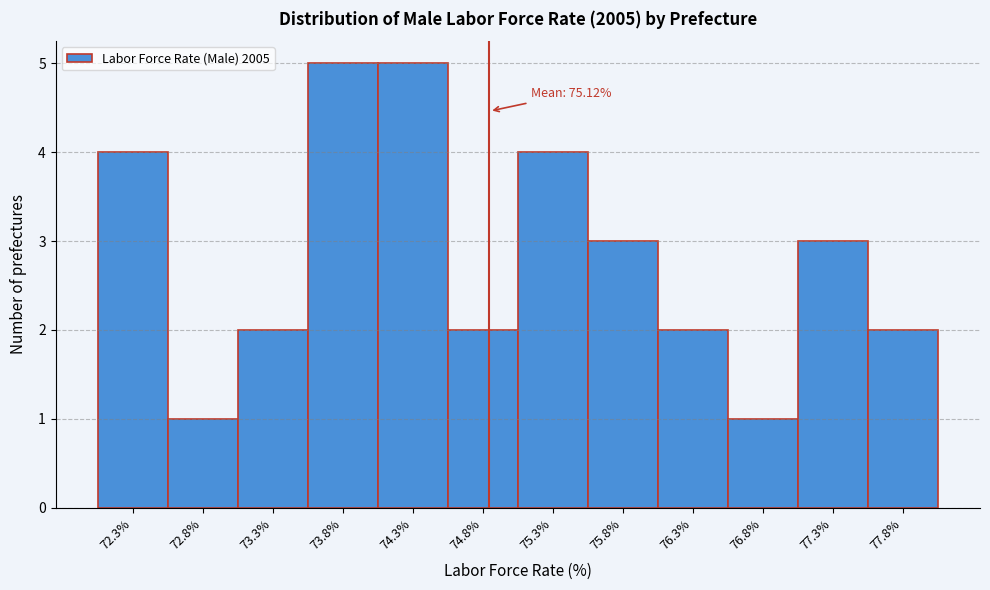

Reading right to left, transcribe all the data shown in this chart.

2	3	1	2	3	4	2	5	5	2	1	4